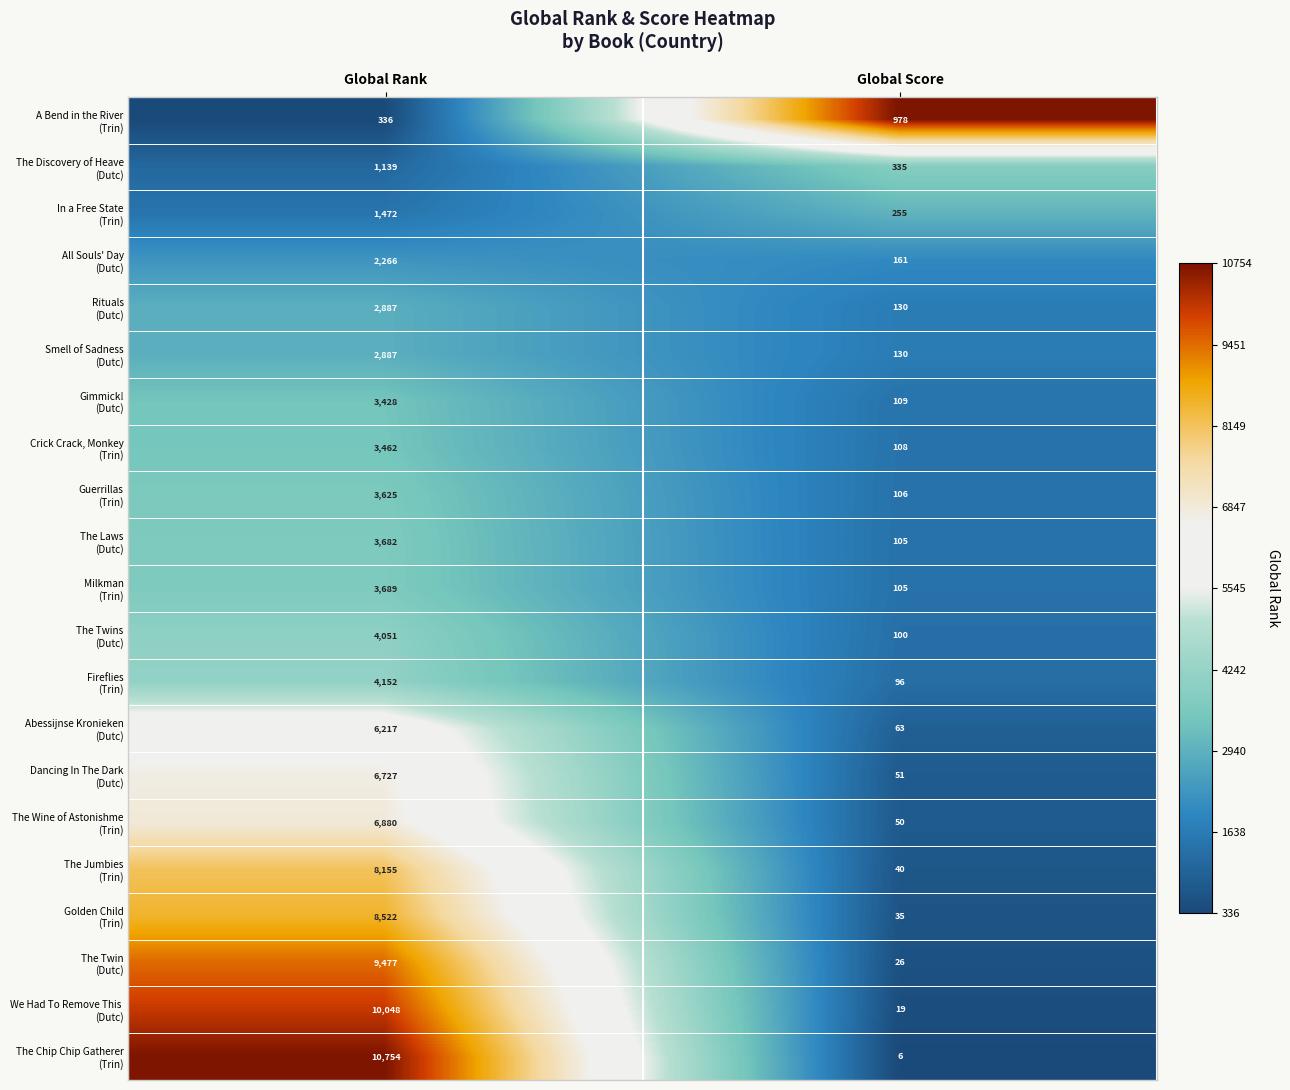

What is the spread (max minus min) of values at Global Score?

972